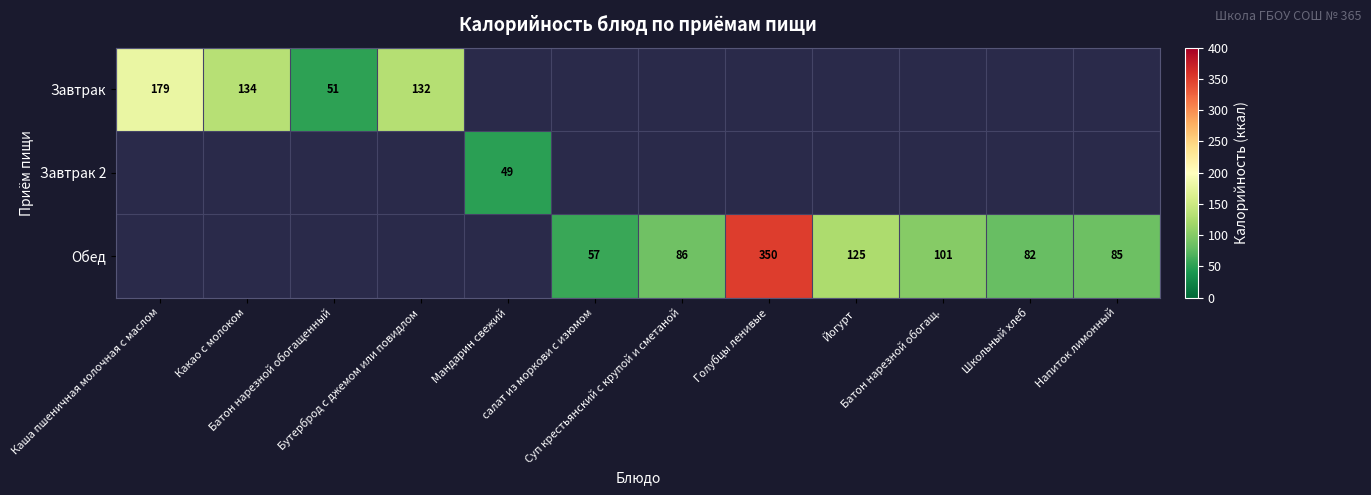

Rank the categories by Обед value from highest to lowest.

Каша пшеничная молочная с маслом, Какао с молоком, Батон нарезной обогащенный, Бутерброд с джемом или повидлом, Мандарин свежий, Голубцы ленивые, Йогурт, Батон нарезной обогащ., Суп крестьянский с крупой и сметаной, Напиток лимонный, Школьный хлеб, салат из моркови с изюмом